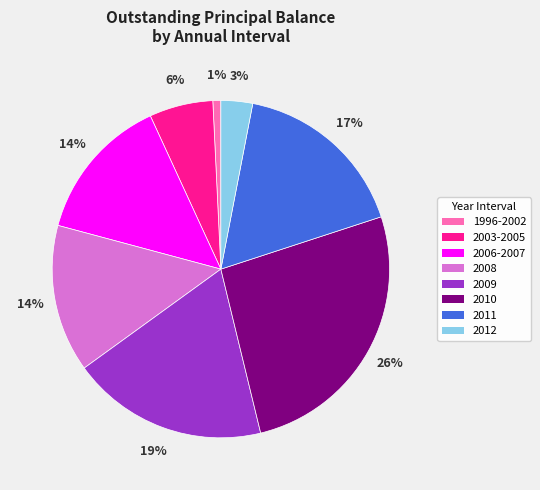

Is it true that 2012 is 3% of the pie?

True